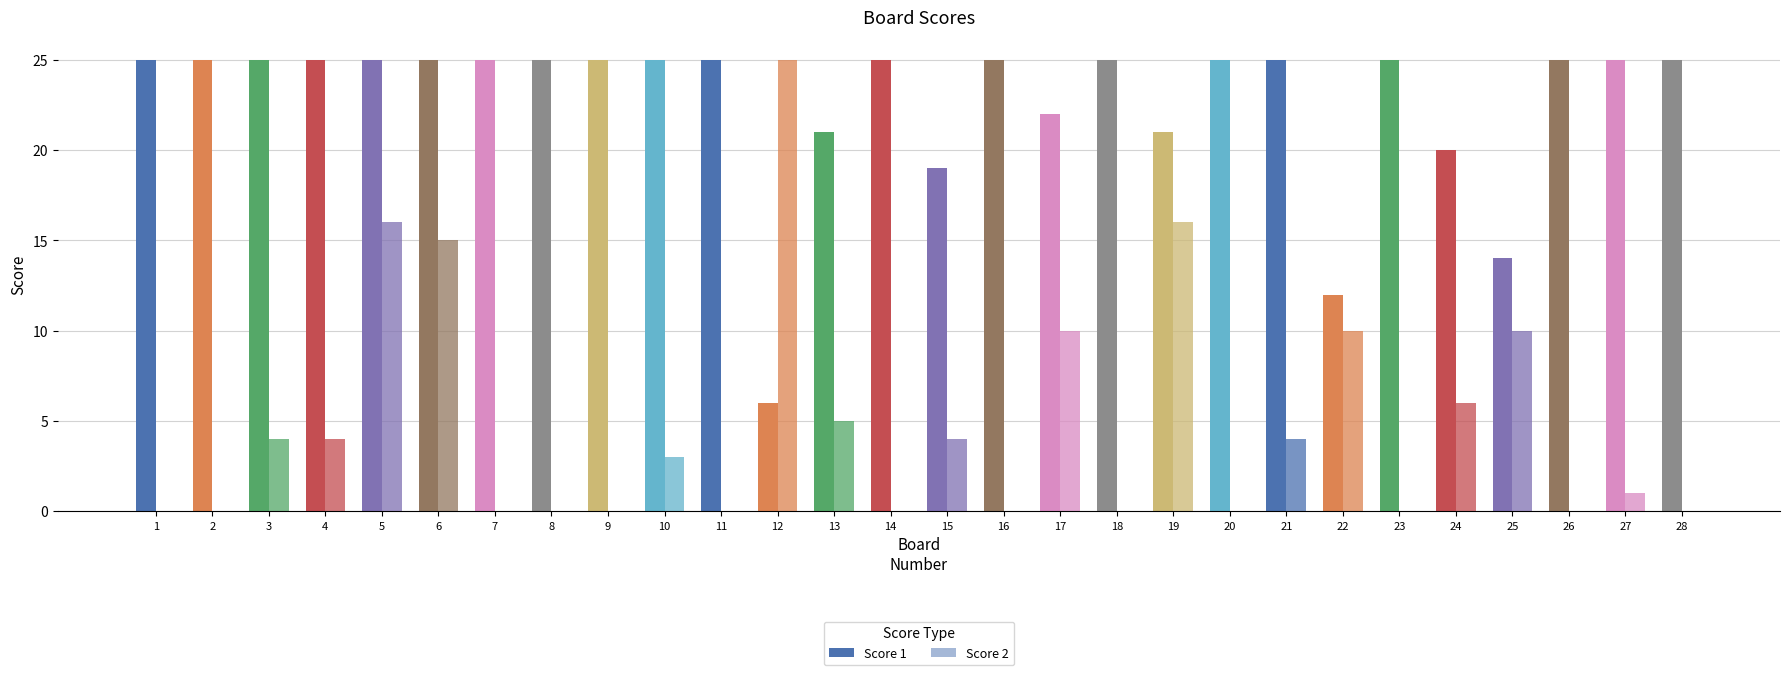

What is the sum of the Score 1 values at 22 and 15?

31